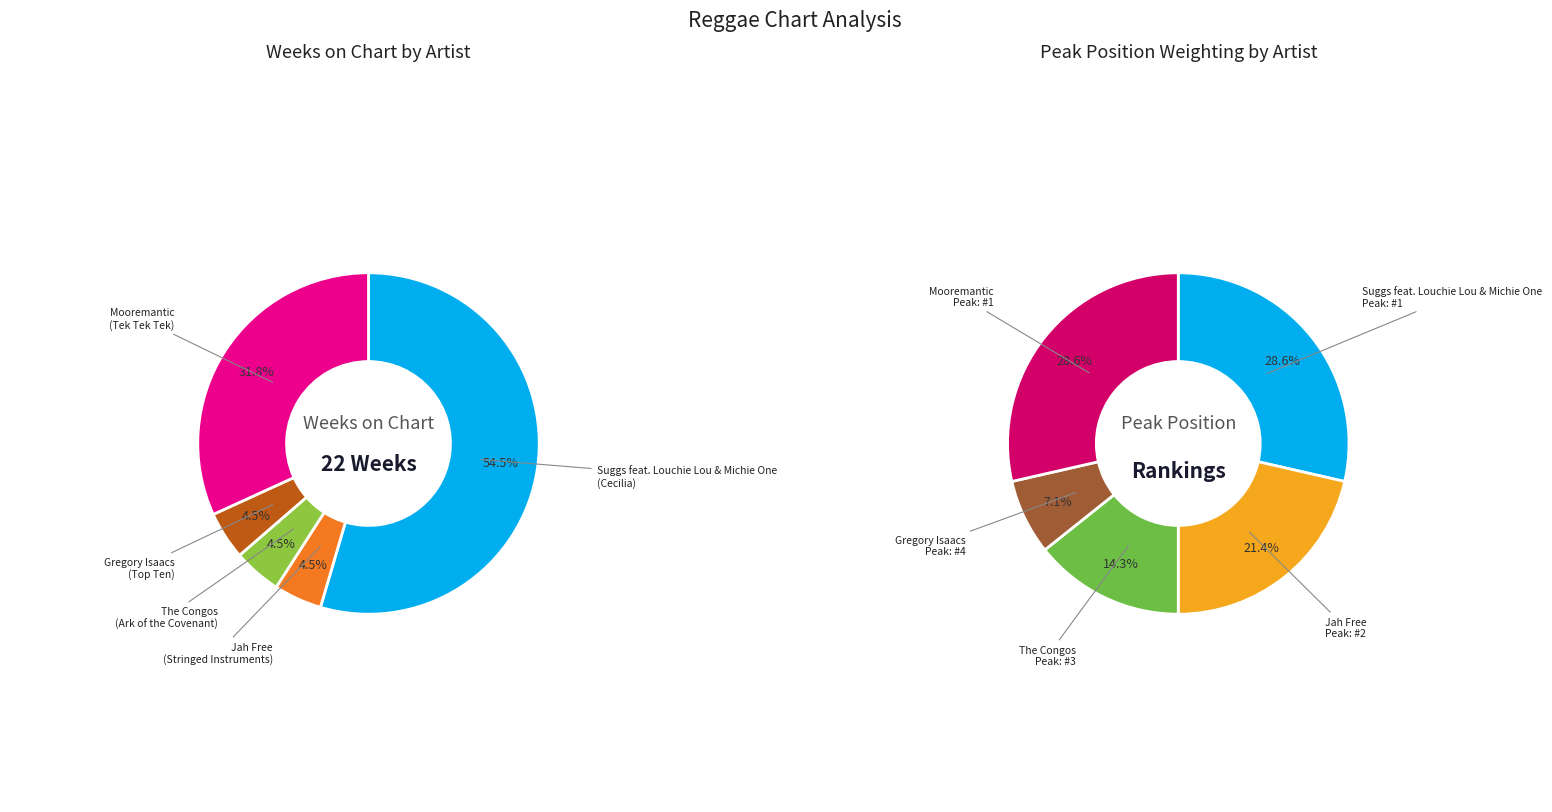

To the nearest percent, what is the difference between the largest and smallest slice percentages?

50%